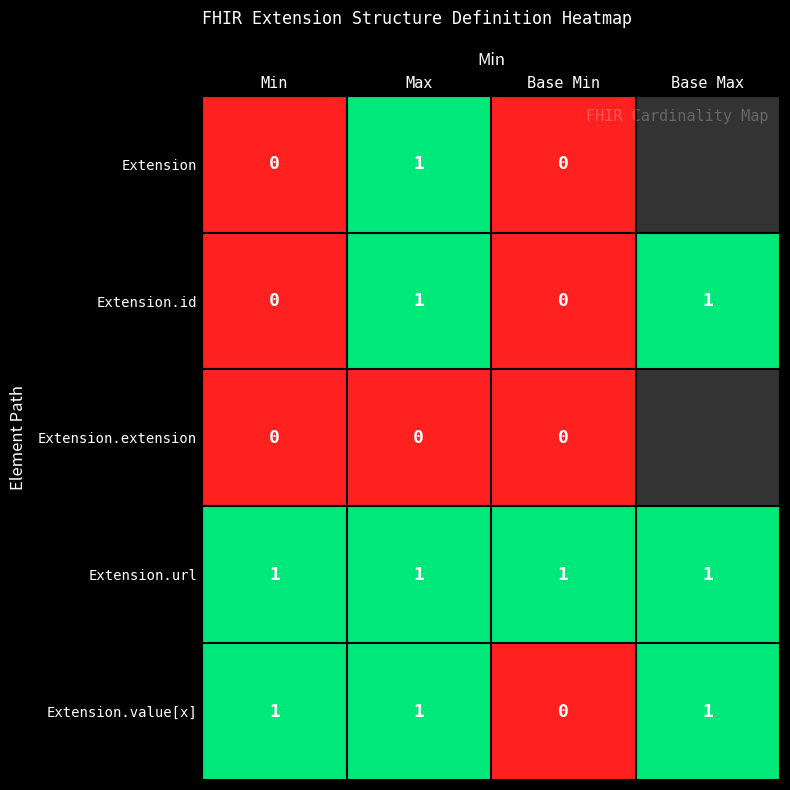

At which category is the sum across all series the highest?

Max